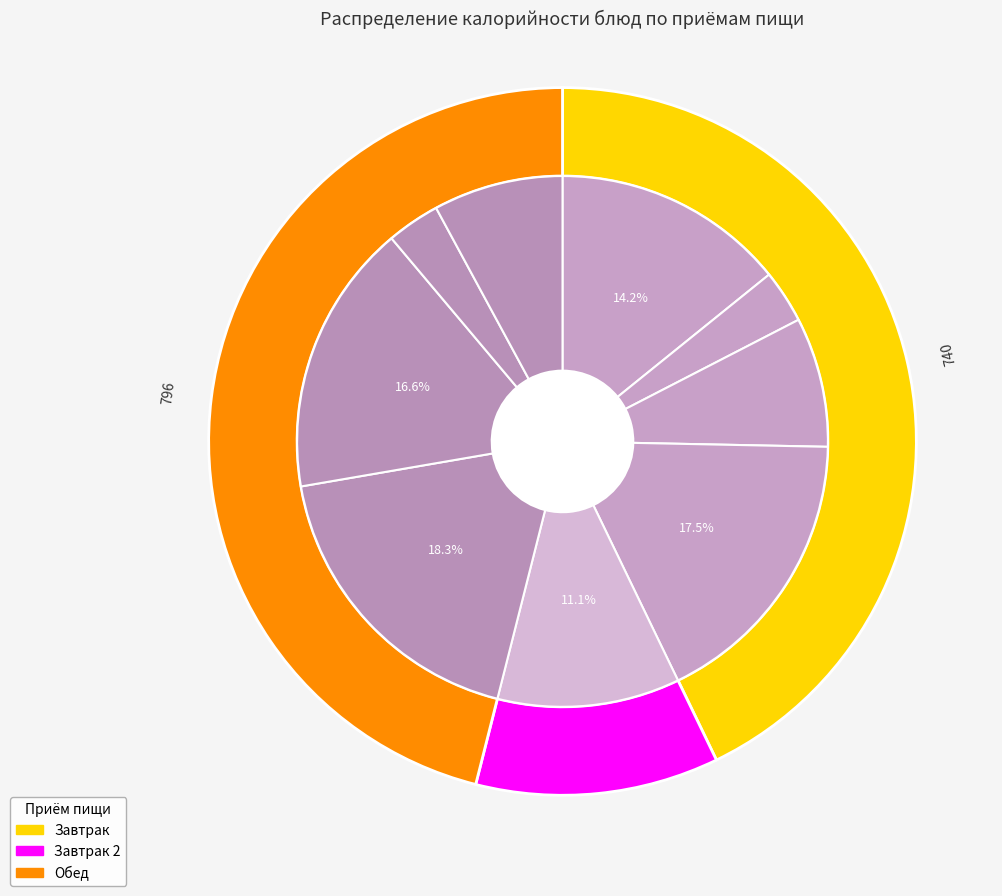

Count the number of slices in the pie.

9